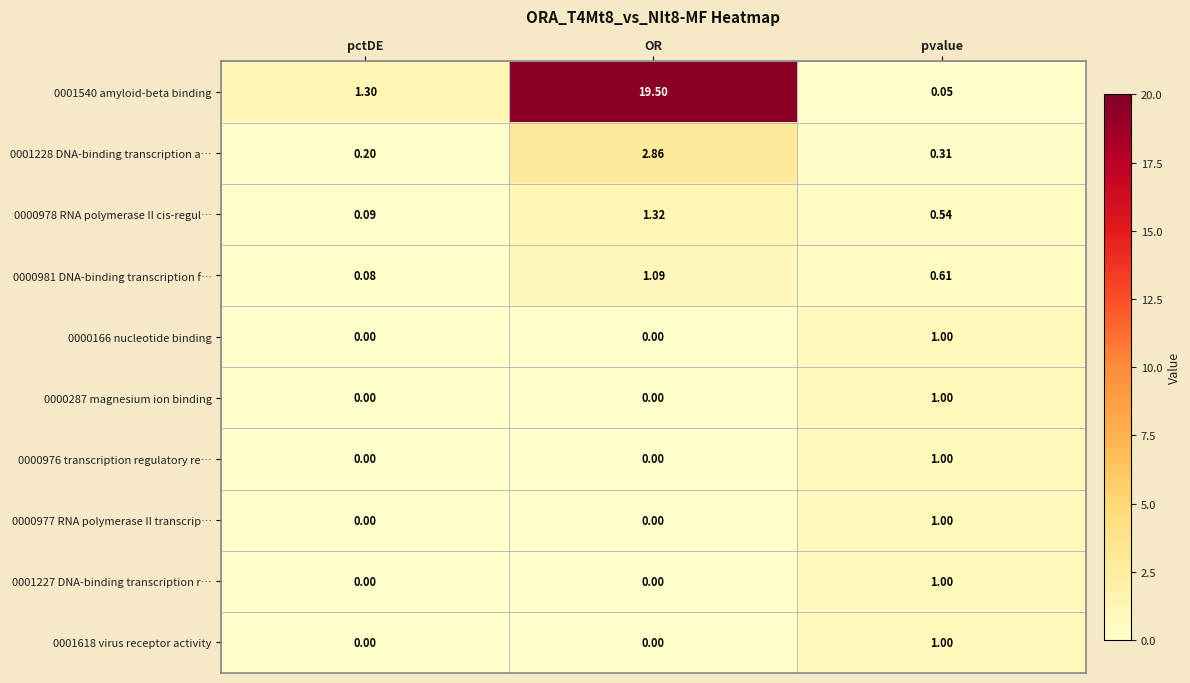

Is the value of 0001540 amyloid-beta binding at OR greater than the value of 0000166 nucleotide binding at OR?

Yes